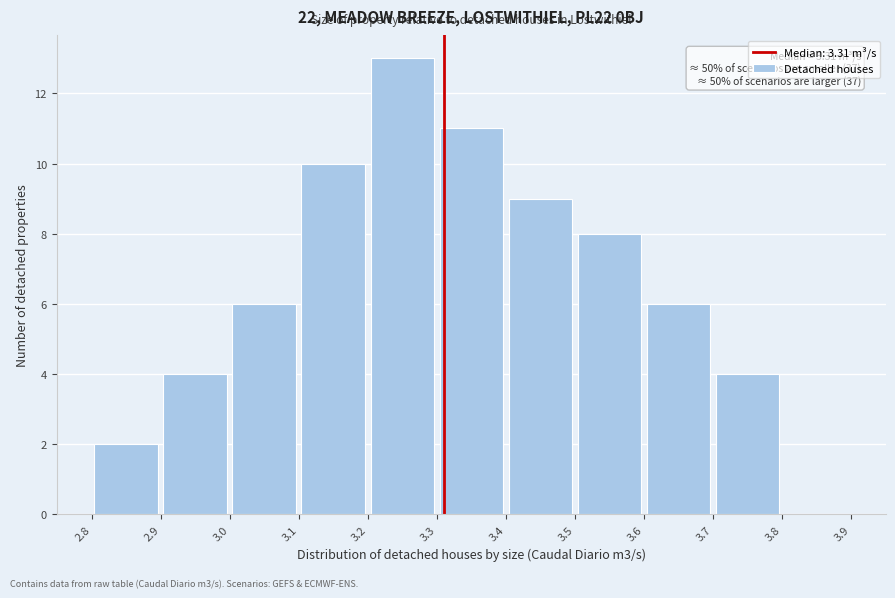

Over which range of the x-axis is the bar tallest?

3.2 to 3.3